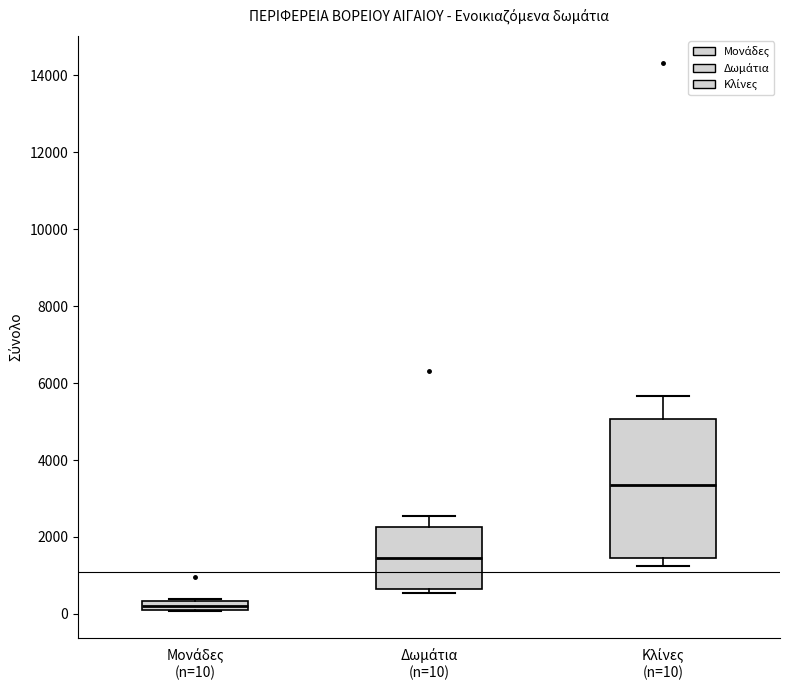

Which box has the lowest median line?

Μονάδες (n=10)